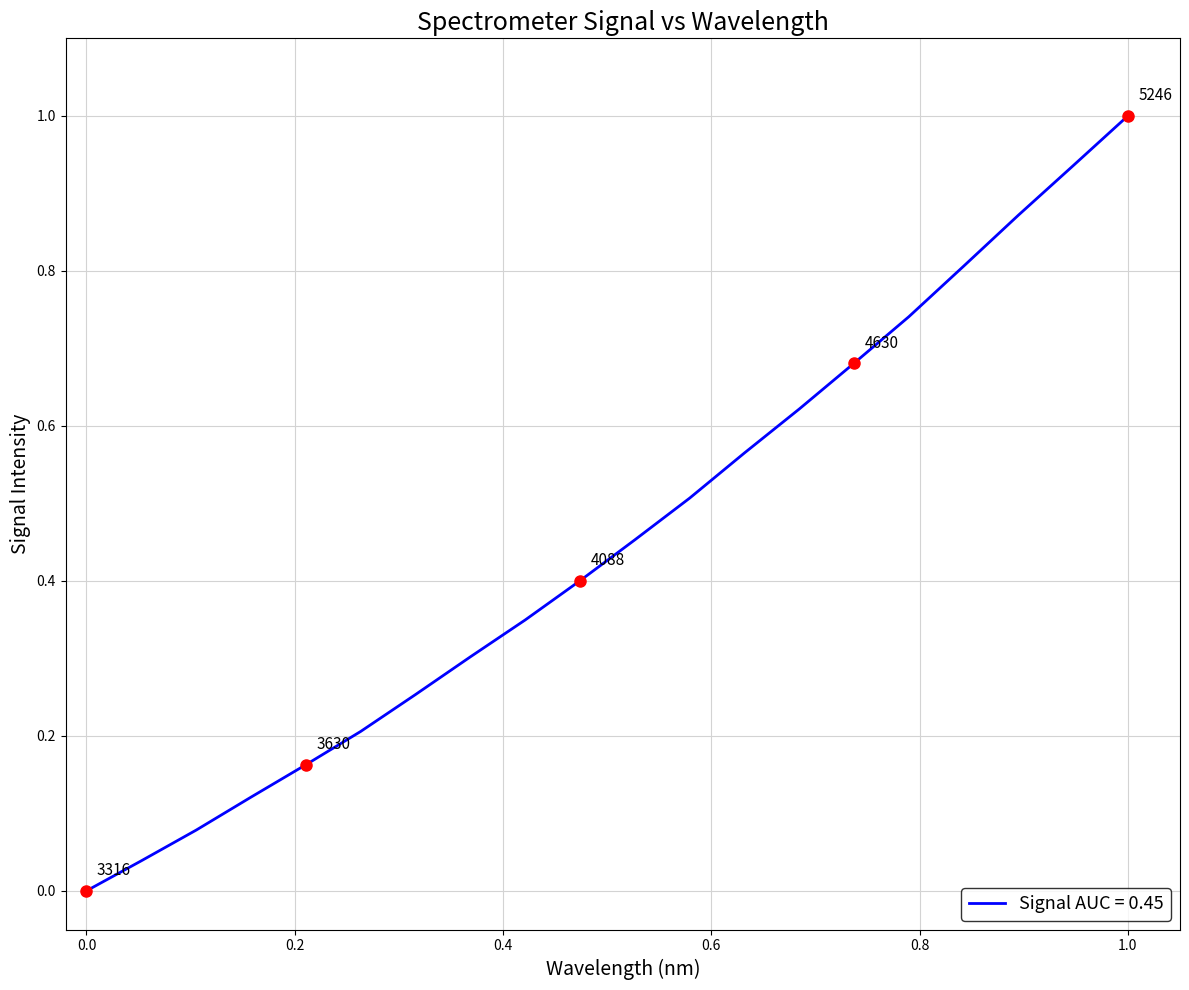

What is the difference between the maximum and minimum values?

1.0